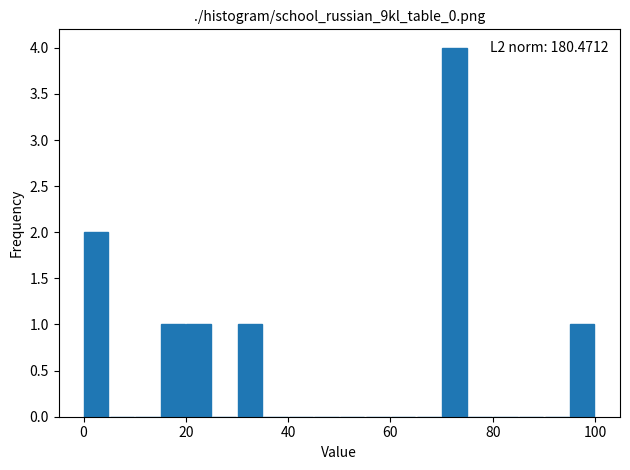

Around what value on the x-axis is the tallest bar? Give the approximate position of its centre, as read against the axis.

72